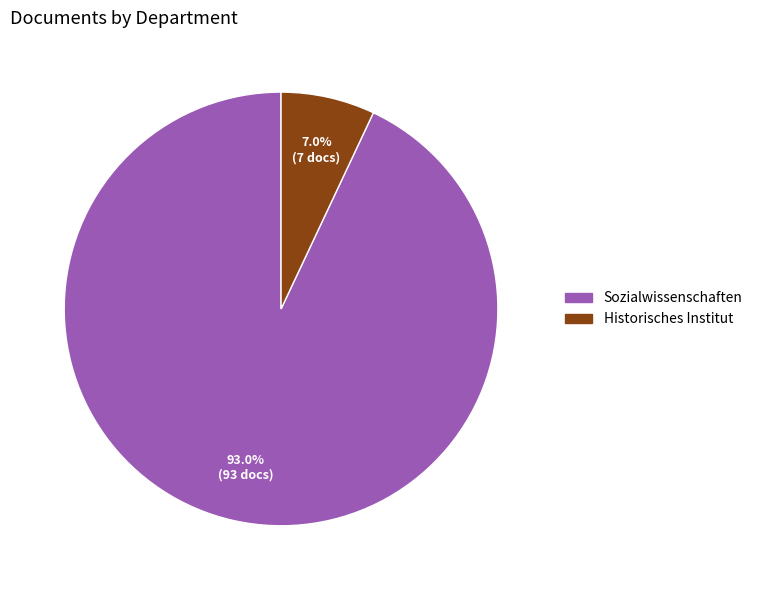

What is the ratio of the value at Historisches Institut to the value at Sozialwissenschaften?

0.1